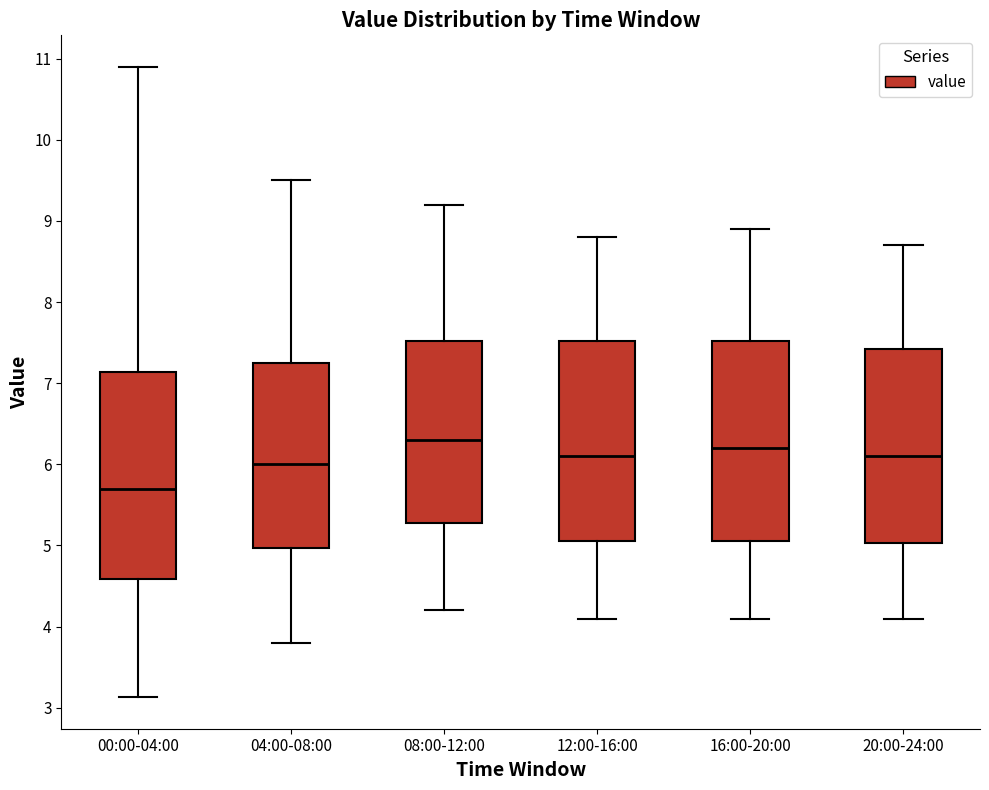

Reading left to right, read every box against the y-axis: the position of its median line, the range the box covers, and the ends of its whiskers. The values are not printed on the chart, so give them approximately, as read against the axis.

00:00-04:00: median 5.7, box 4.6 to 7.1, whiskers 3.1 to 10.9
04:00-08:00: median 6.0, box 5.0 to 7.3, whiskers 3.8 to 9.5
08:00-12:00: median 6.3, box 5.3 to 7.5, whiskers 4.2 to 9.2
12:00-16:00: median 6.1, box 5.1 to 7.5, whiskers 4.1 to 8.8
16:00-20:00: median 6.2, box 5.1 to 7.5, whiskers 4.1 to 8.9
20:00-24:00: median 6.1, box 5.0 to 7.4, whiskers 4.1 to 8.7